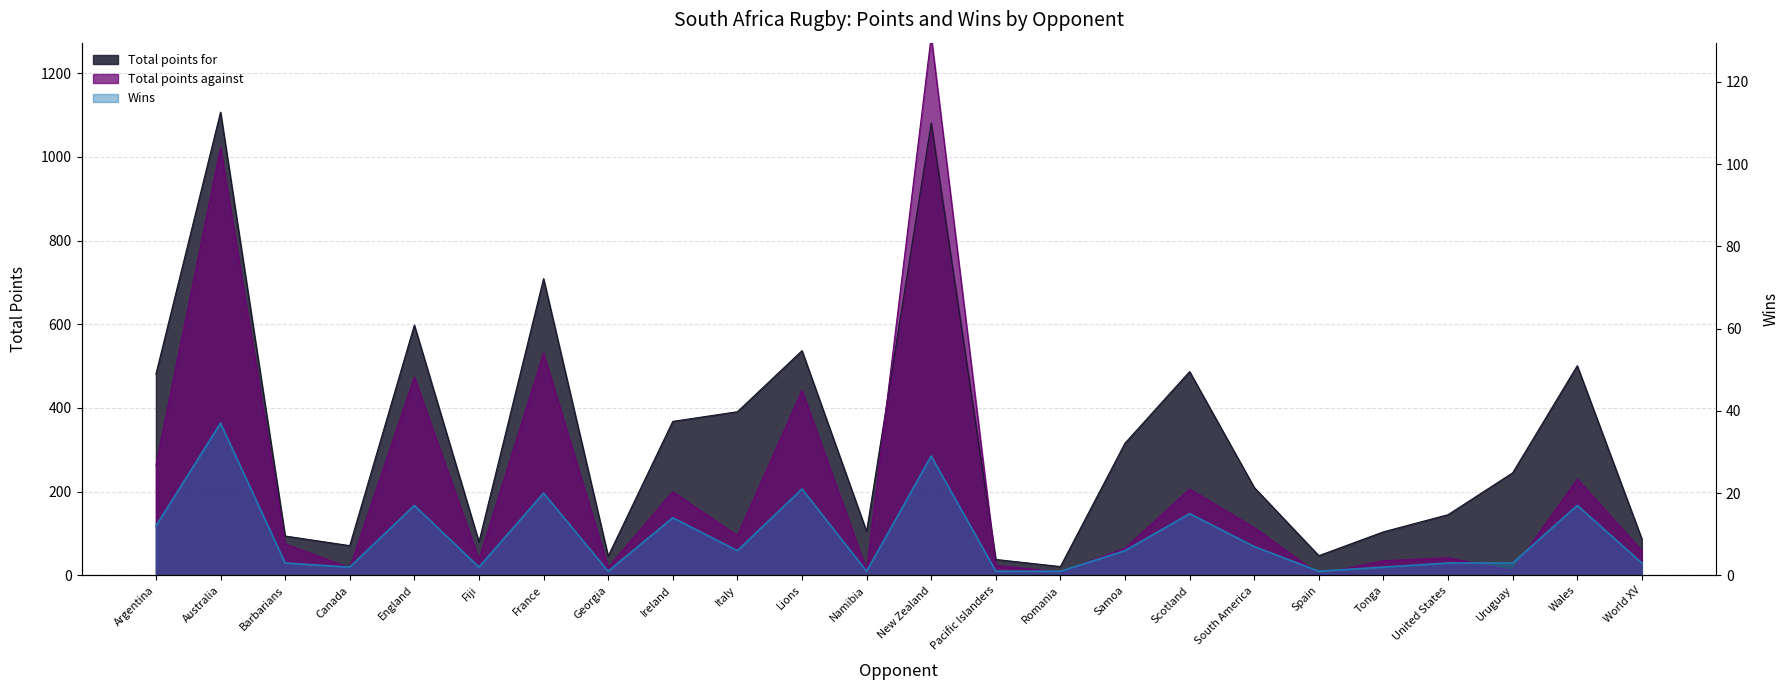

What is the label of the 13th point from the right?

Namibia